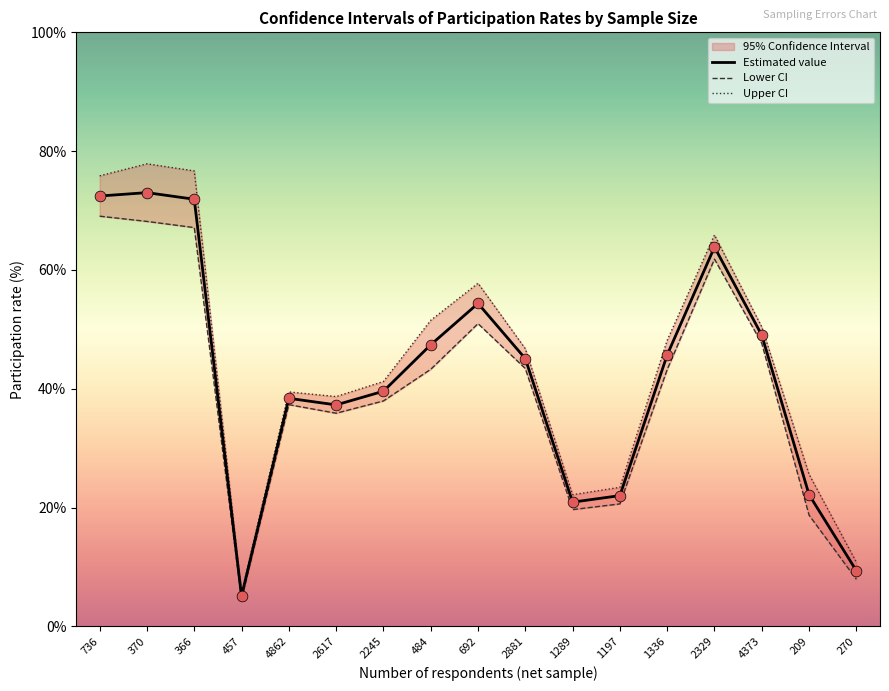

Which series has the largest Y range (max minus min)?

Upper CI